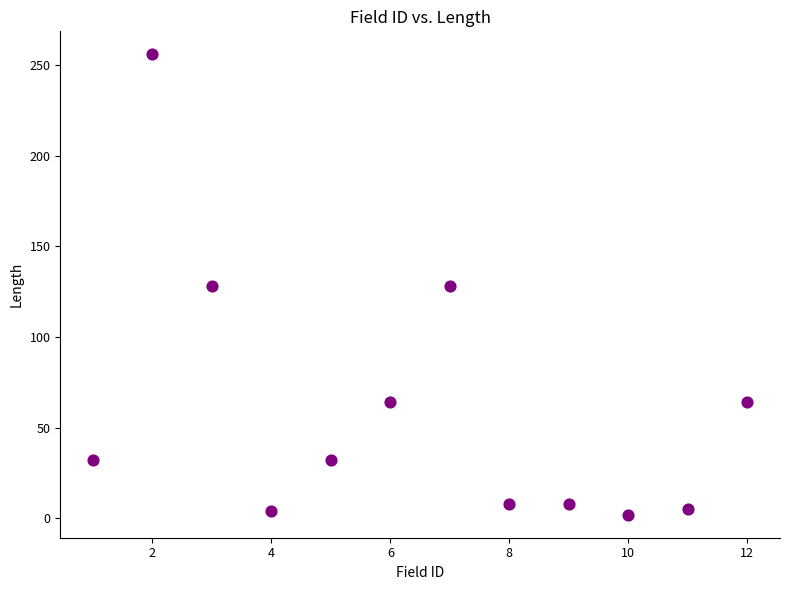

What is the average X value?

6